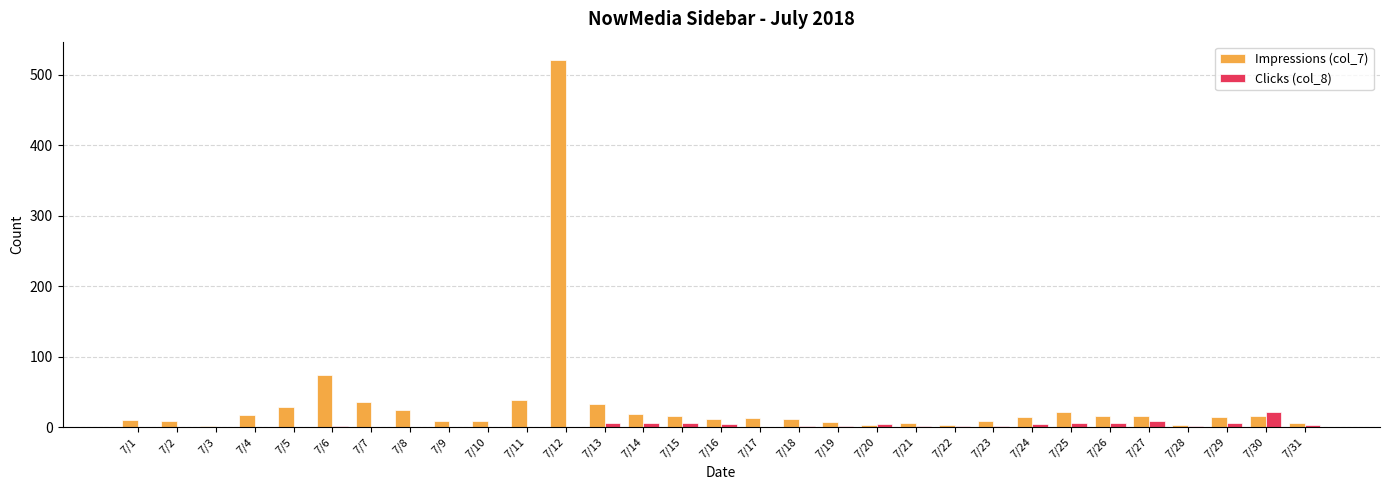

True or false: Impressions (col_7) has a value of 12 at 7/16.

True